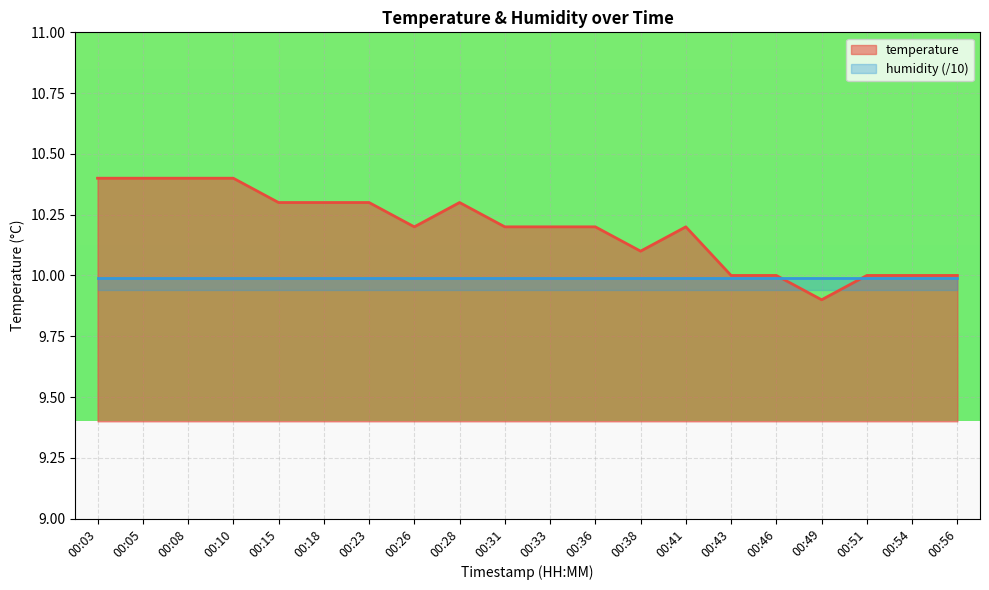

Reading left to right, extract all data points from this chart.

10.4	10.4	10.4	10.4	10.3	10.3	10.3	10.2	10.3	10.2	10.2	10.2	10.1	10.2	10.0	10.0	9.9	10.0	10.0	10.0